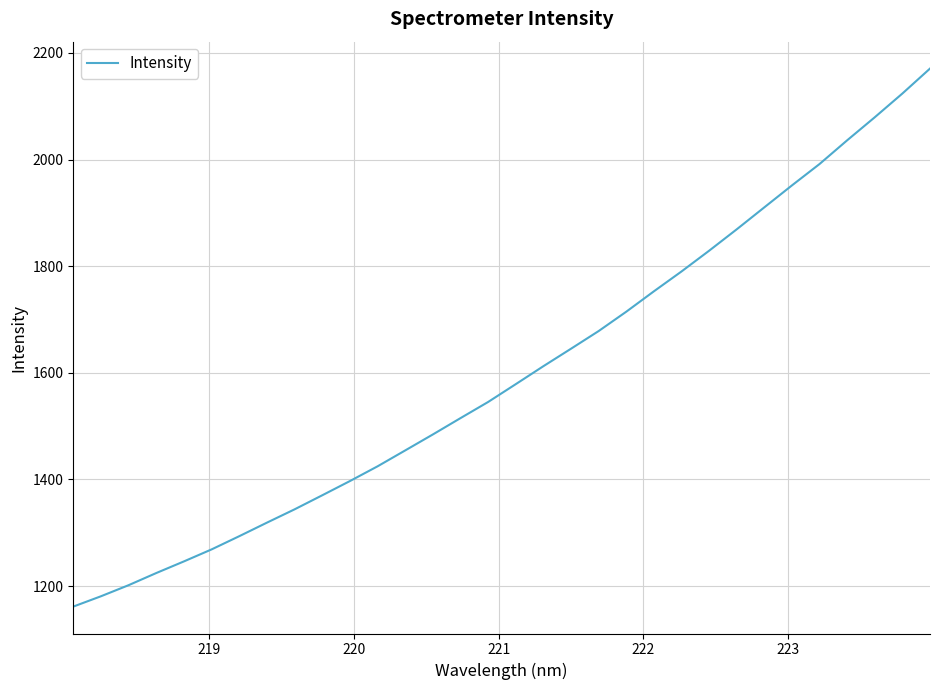

How many lines are shown in the chart?

1